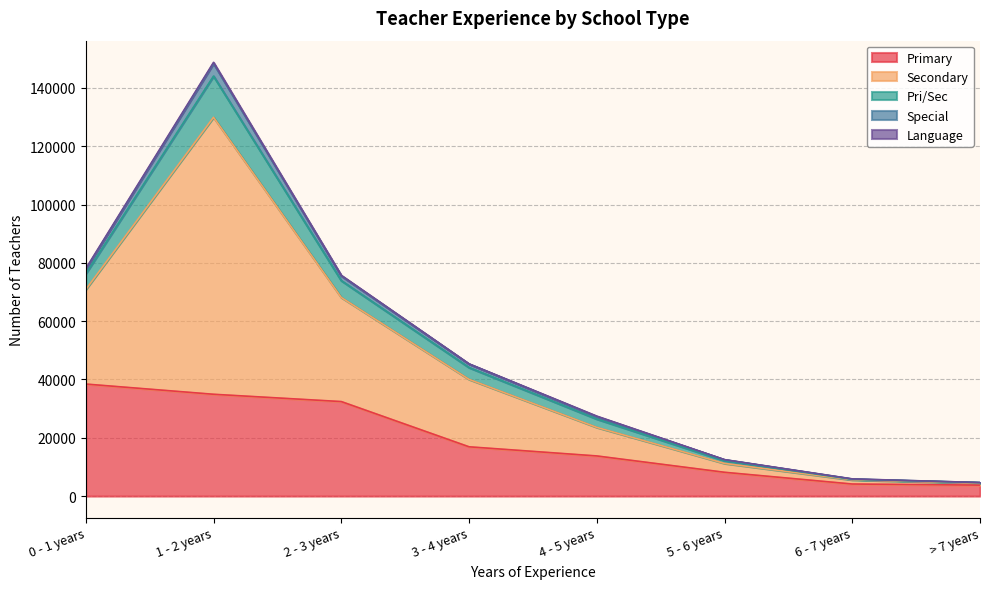

What is the highest value of the Primary series?

38428